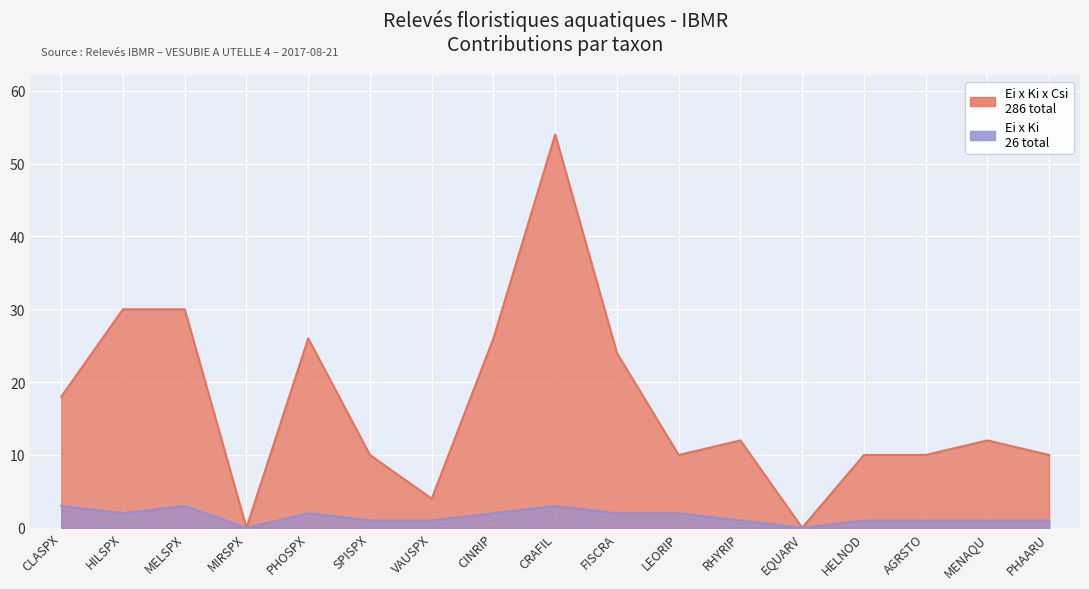

How many interior local peaks does the Ei x Ki x Csi series have?

4